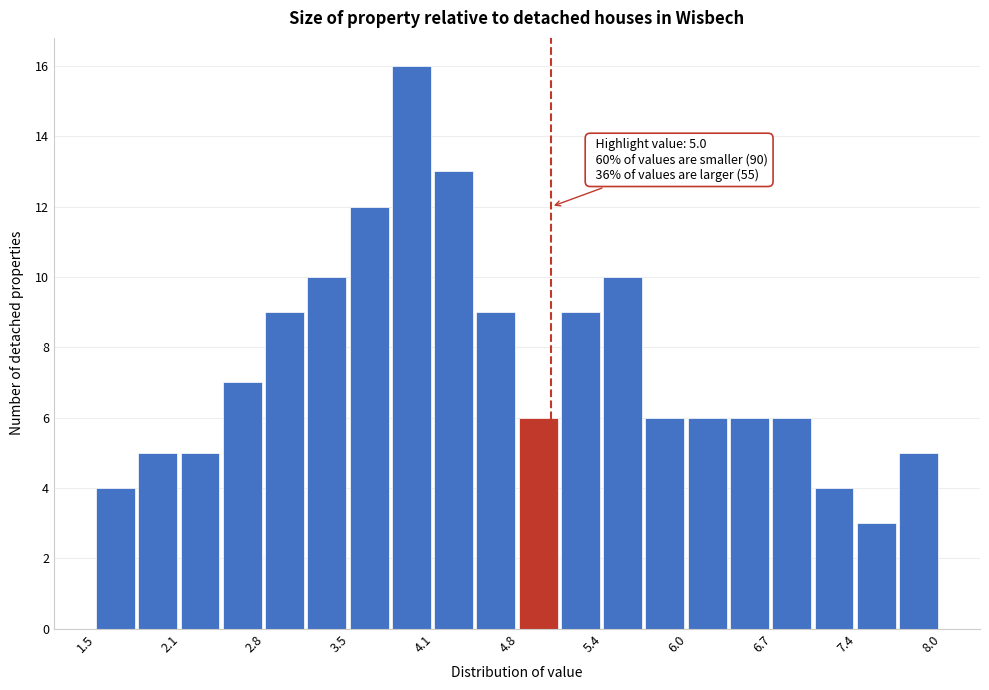

Read against the x-axis, roughly where is the centre of the tallest bar?

3.9